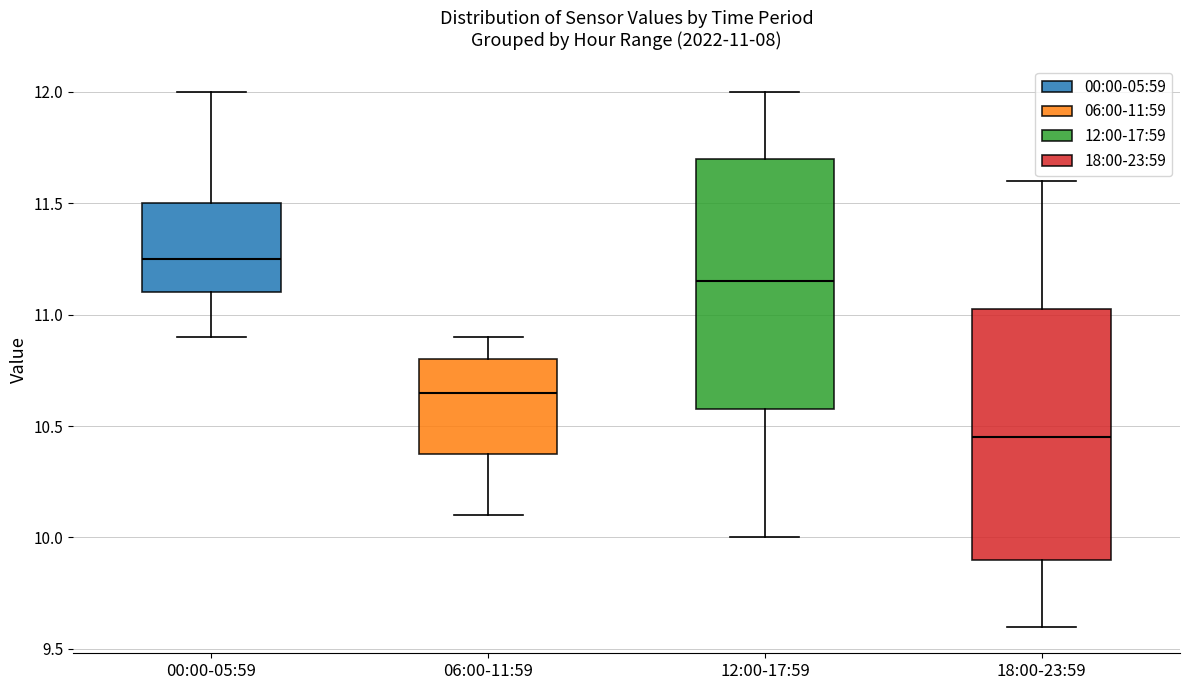

Which box's median line is the lowest?

18:00-23:59